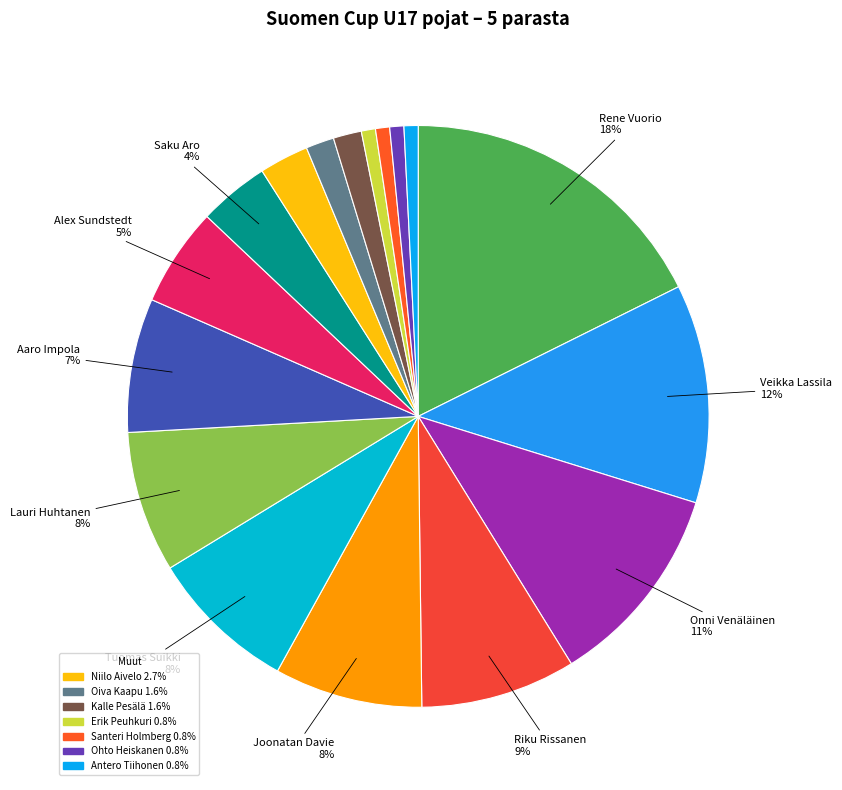

To the nearest percent, what is the average slice percentage?

6%